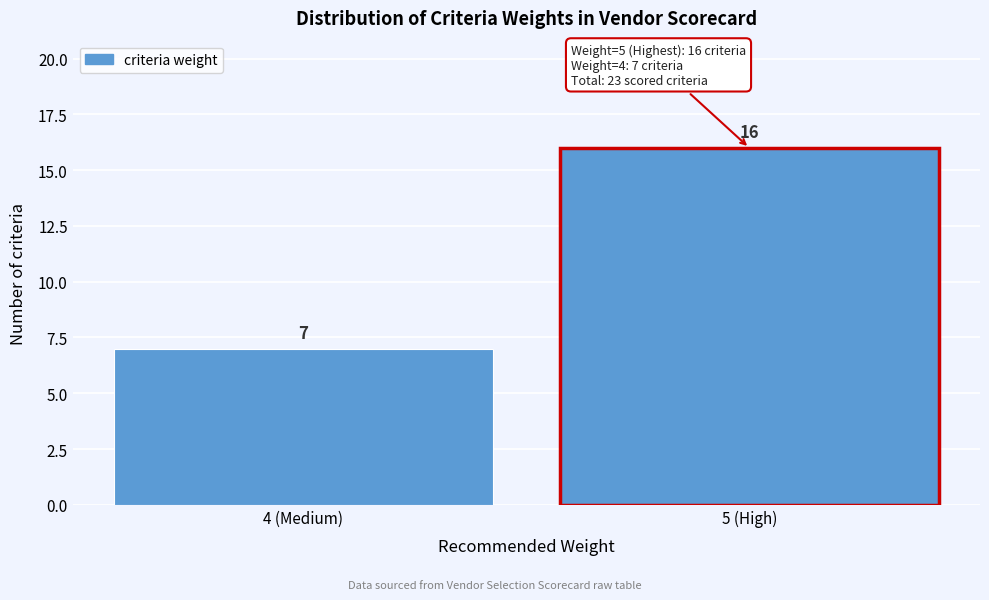

Reading left to right, list all the values displayed in this chart.

4 (Medium)=7	5 (High)=16